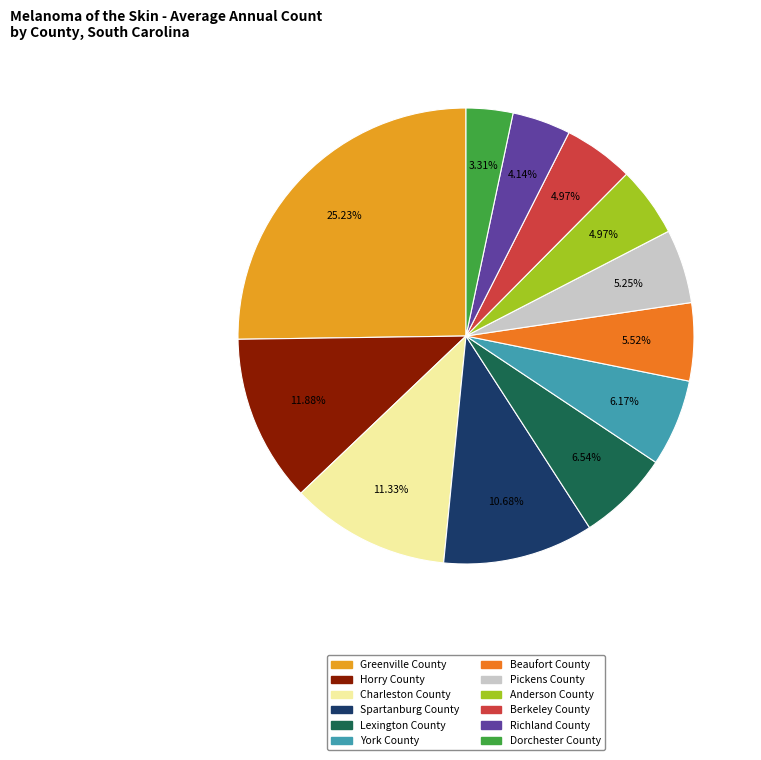

Which category has the biggest portion of the pie?

Greenville County